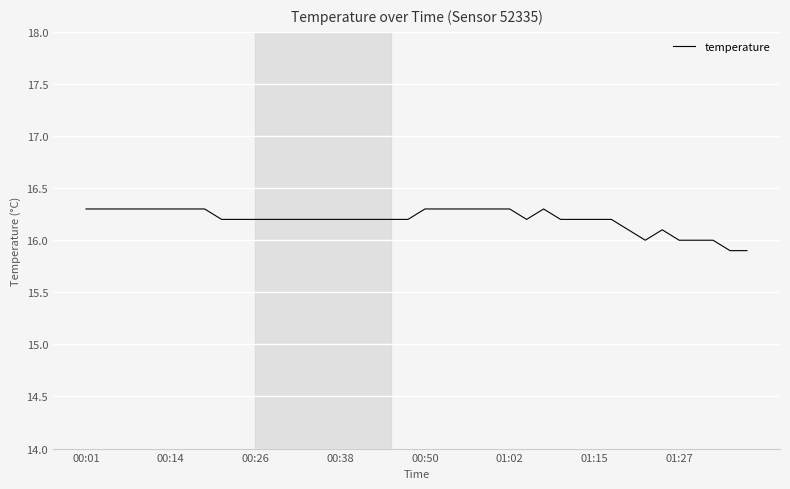

What is the difference between the maximum and minimum values?

0.4